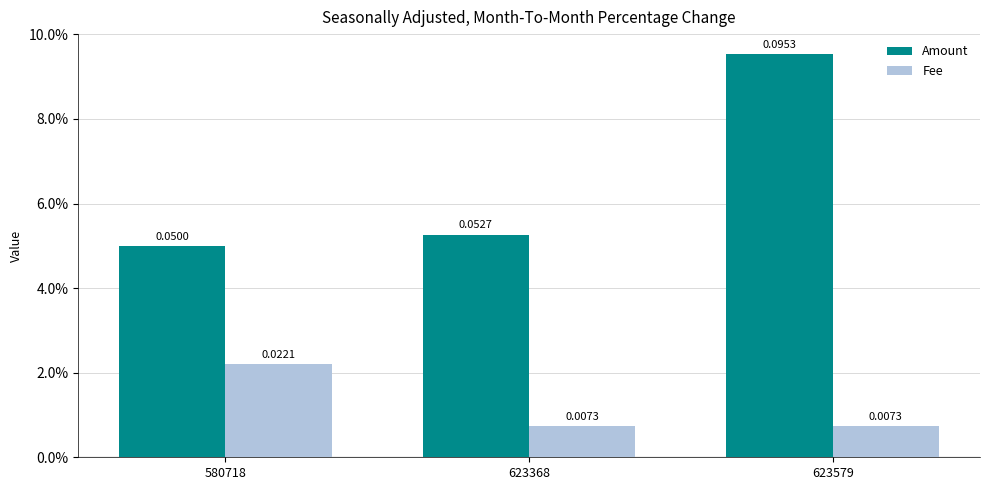

What is the total value across all series at 580718?

0.1